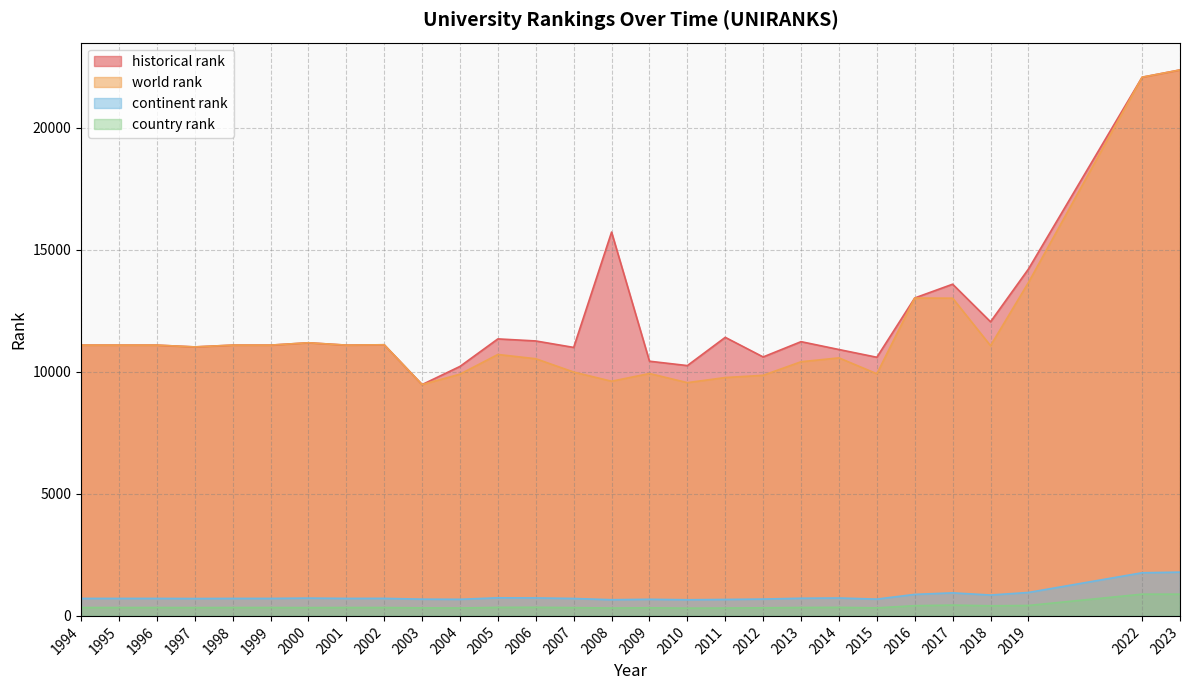

What is the sum of the country rank values at 1994 and 2006?

695